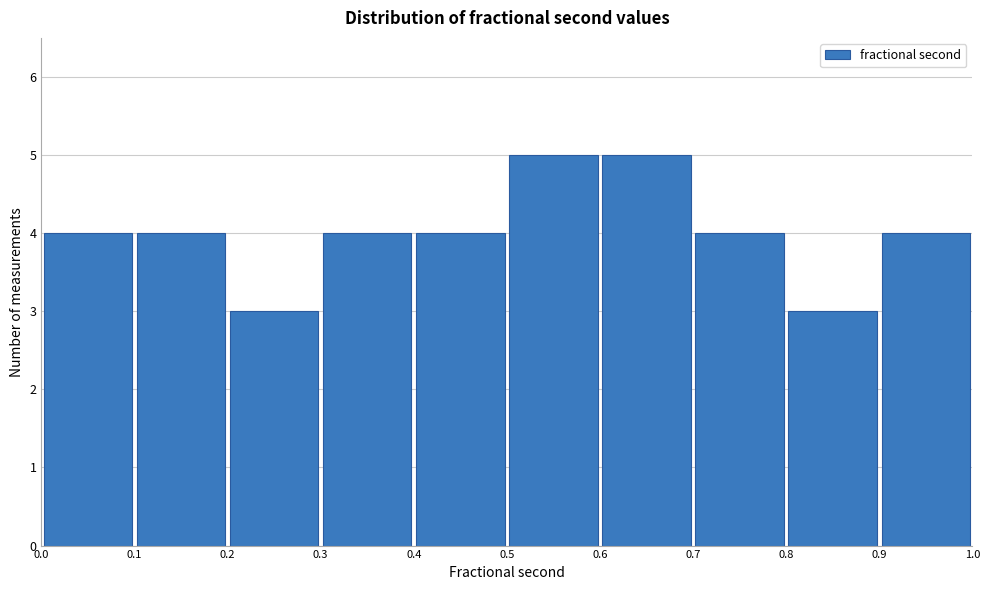

Reading left to right, list every bar in this chart as the range it spans on the x-axis followed by its height. The values are not printed on the chart, so give them approximately, as read against the axis.

0.0 to 0.1: 4
0.1 to 0.2: 4
0.2 to 0.3: 3
0.3 to 0.4: 4
0.4 to 0.5: 4
0.5 to 0.6: 5
0.6 to 0.7: 5
0.7 to 0.8: 4
0.8 to 0.9: 3
0.9 to 1.0: 4